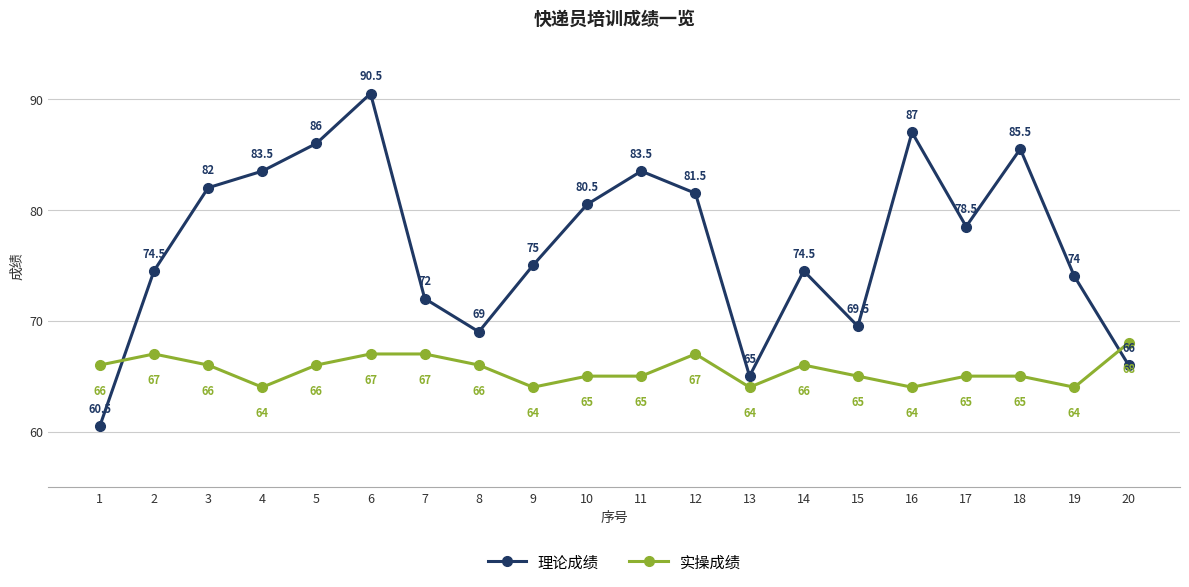

Reading left to right, what are all the values shown in this chart?

理论成绩: 1=60.5	2=74.5	3=82.0	4=83.5	5=86.0	6=90.5	7=72.0	8=69.0	9=75.0	10=80.5	11=83.5	12=81.5	13=65.0	14=74.5	15=69.5	16=87.0	17=78.5	18=85.5	19=74.0	20=66.0
实操成绩: 1=66.0	2=67.0	3=66.0	4=64.0	5=66.0	6=67.0	7=67.0	8=66.0	9=64.0	10=65.0	11=65.0	12=67.0	13=64.0	14=66.0	15=65.0	16=64.0	17=65.0	18=65.0	19=64.0	20=68.0